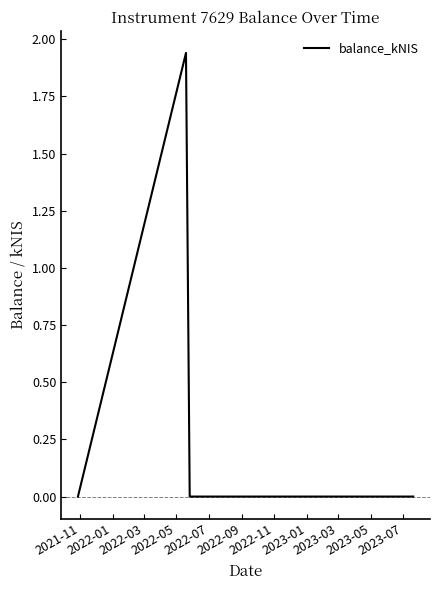

True or false: there are more than 0 points higher than both neighbors.

True